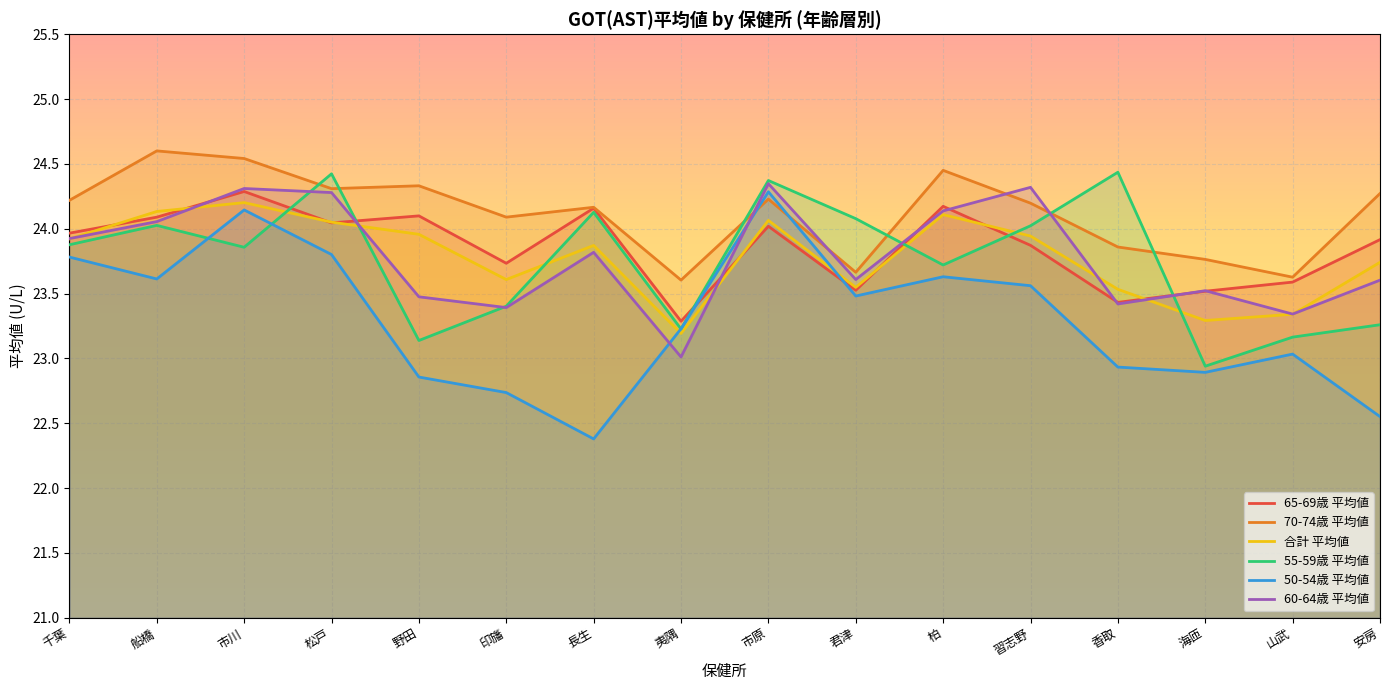

Where is the first local minimum for 60-64歳 平均値?

印旛